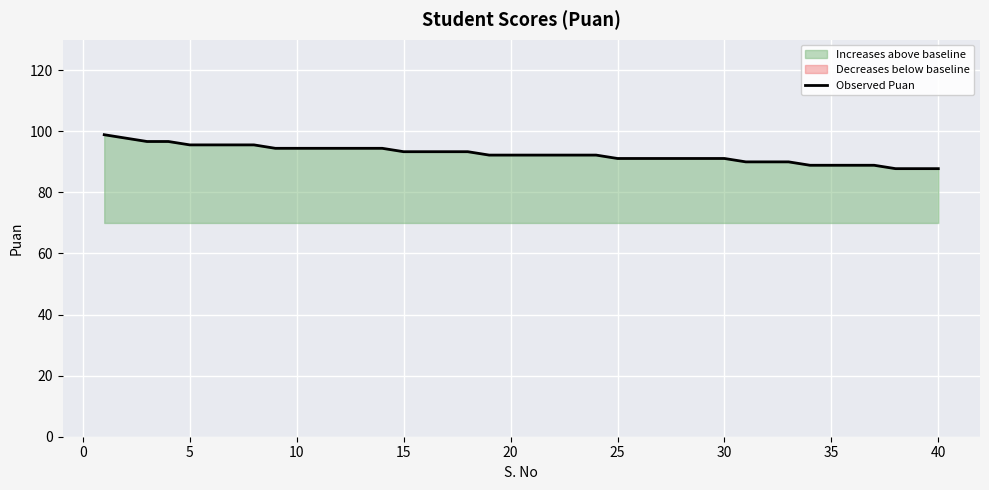

What is the minimum value for Observed Puan?

87.8